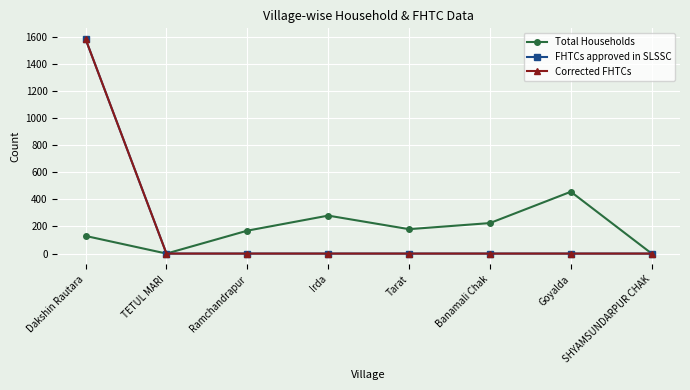

What is the difference between the maximum and second lowest values in the Corrected FHTCs series?

1582